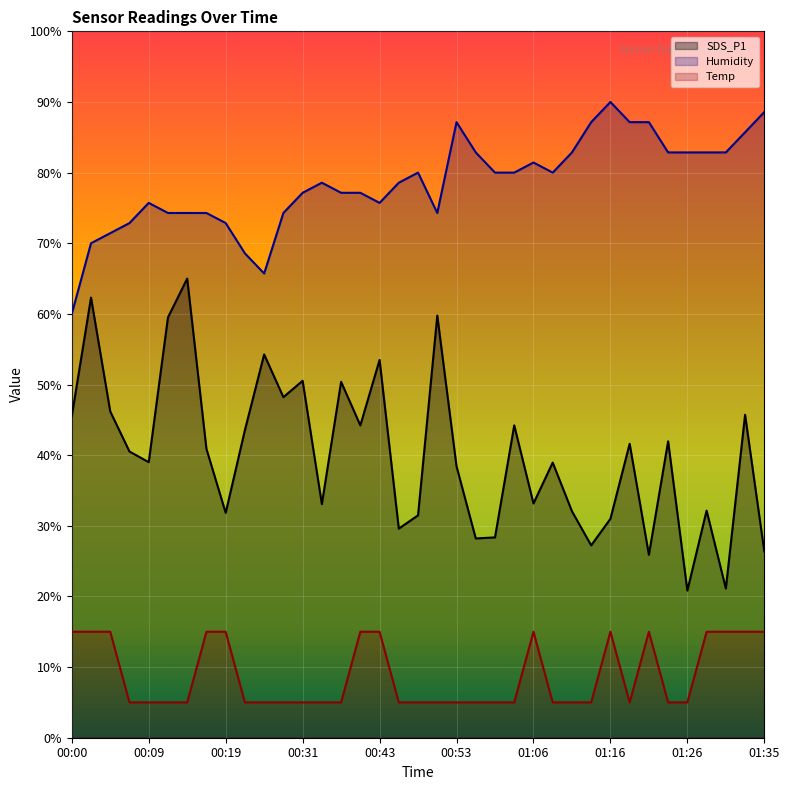

Reading left to right, what are all the values shown in this chart?

SDS_P1: 00:00=45.5	00:02=62.3	00:04=46.2	00:07=40.5	00:09=39.0	00:12=59.5	00:14=65.0	00:17=40.9	00:19=31.8	00:21=43.6	00:26=54.3	00:29=48.2	00:31=50.5	00:36=33.1	00:38=50.4	00:41=44.2	00:43=53.5	00:46=29.6	00:48=31.5	00:51=59.8	00:53=38.4	00:56=28.2	01:01=28.4	01:03=44.2	01:06=33.2	01:08=39.0	01:11=32.1	01:13=27.2	01:16=31.0	01:18=41.6	01:21=25.9	01:23=42.0	01:26=20.8	01:28=32.1	01:30=21.1	01:33=45.7	01:35=26.4
Humidity: 00:00=60.0	00:02=70.0	00:04=71.4	00:07=72.9	00:09=75.7	00:12=74.3	00:14=74.3	00:17=74.3	00:19=72.9	00:21=68.6	00:26=65.7	00:29=74.3	00:31=77.1	00:36=78.6	00:38=77.1	00:41=77.1	00:43=75.7	00:46=78.6	00:48=80.0	00:51=74.3	00:53=87.1	00:56=82.9	01:01=80.0	01:03=80.0	01:06=81.4	01:08=80.0	01:11=82.9	01:13=87.1	01:16=90.0	01:18=87.1	01:21=87.1	01:23=82.9	01:26=82.9	01:28=82.9	01:30=82.9	01:33=85.7	01:35=88.6
Temp: 00:00=15.0	00:02=15.0	00:04=15.0	00:07=5.0	00:09=5.0	00:12=5.0	00:14=5.0	00:17=15.0	00:19=15.0	00:21=5.0	00:26=5.0	00:29=5.0	00:31=5.0	00:36=5.0	00:38=5.0	00:41=15.0	00:43=15.0	00:46=5.0	00:48=5.0	00:51=5.0	00:53=5.0	00:56=5.0	01:01=5.0	01:03=5.0	01:06=15.0	01:08=5.0	01:11=5.0	01:13=5.0	01:16=15.0	01:18=5.0	01:21=15.0	01:23=5.0	01:26=5.0	01:28=15.0	01:30=15.0	01:33=15.0	01:35=15.0